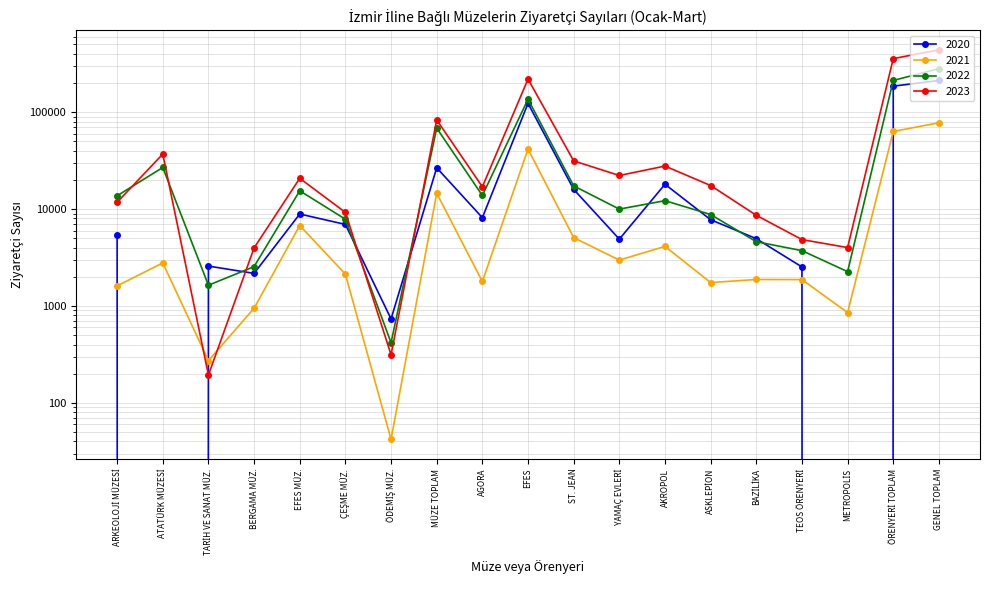

Where is 2020 nearest to the value 106103?

EFES